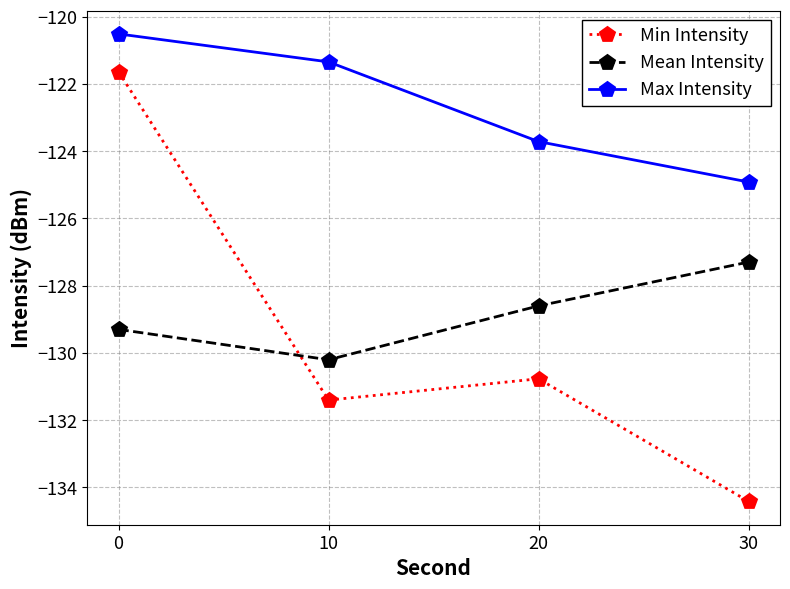

Which series changed the most between 0 and 30?

Min Intensity